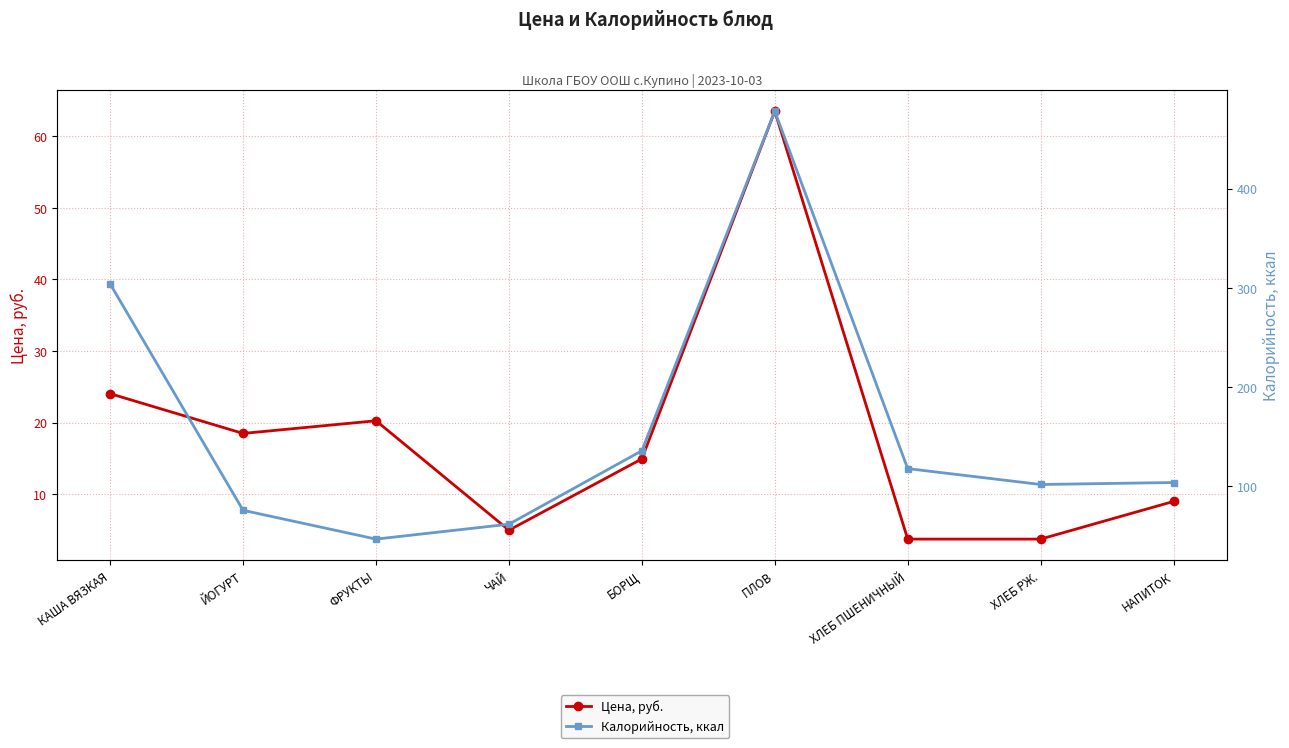

At which category does Калорийность, ккал reach its first local peak?

ПЛОВ